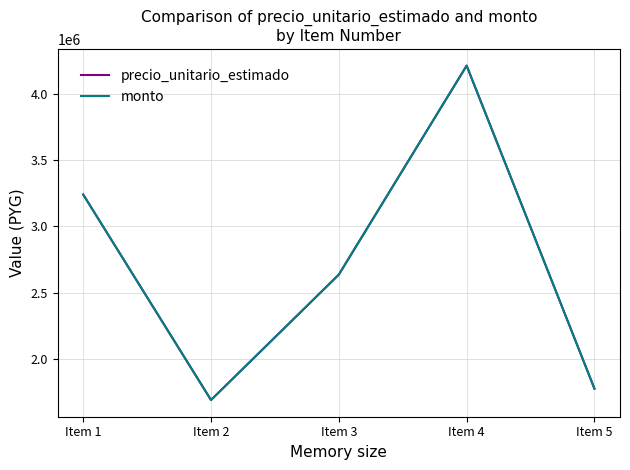

Which category has the highest value in the precio_unitario_estimado series?

Item 4